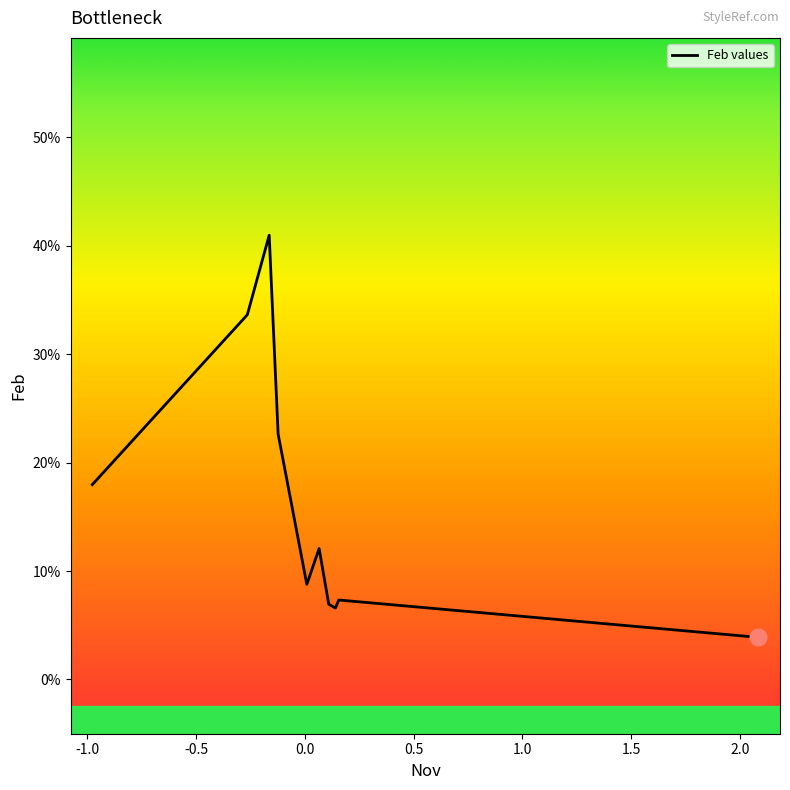

Is this an area chart (filled region under the line)?

No